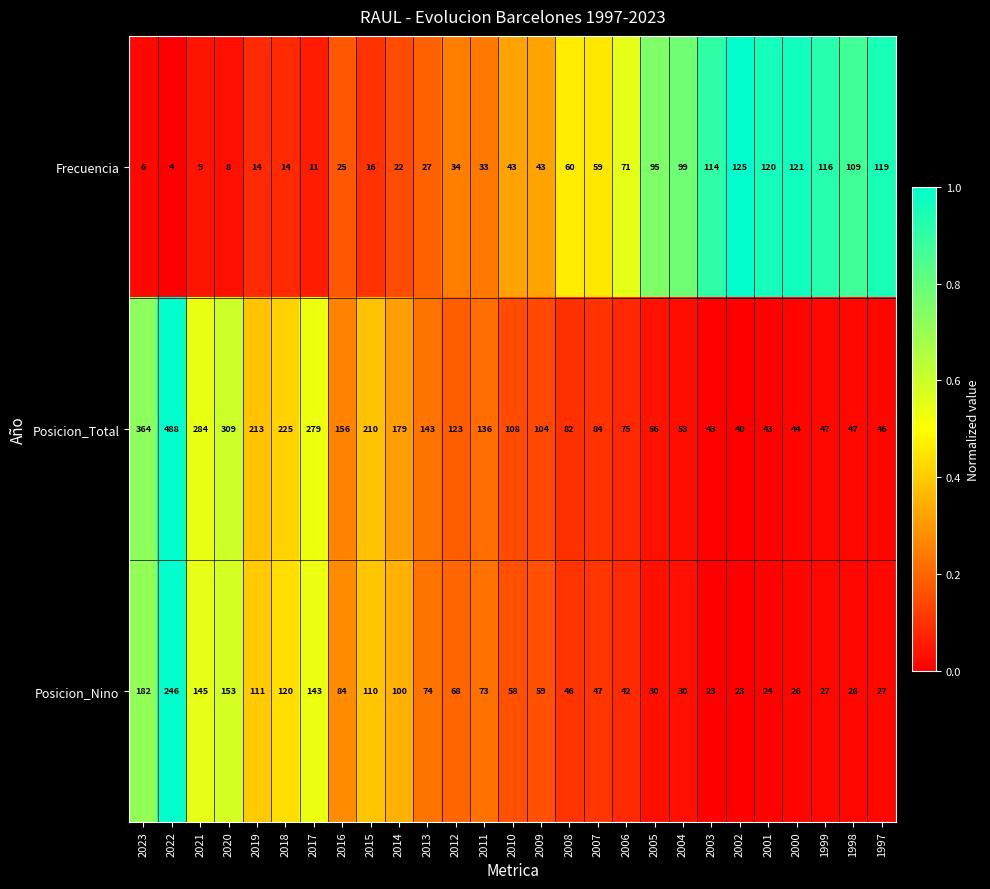

Which series changed the most between 2009 and 2001?

Frecuencia